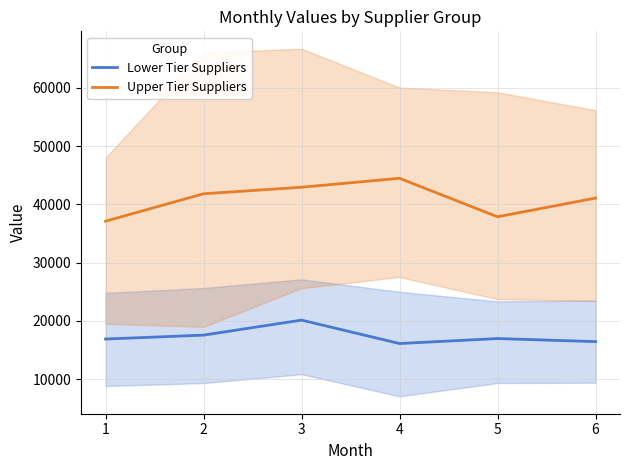

What is the lowest value of the Upper Tier Suppliers series?

37108.8